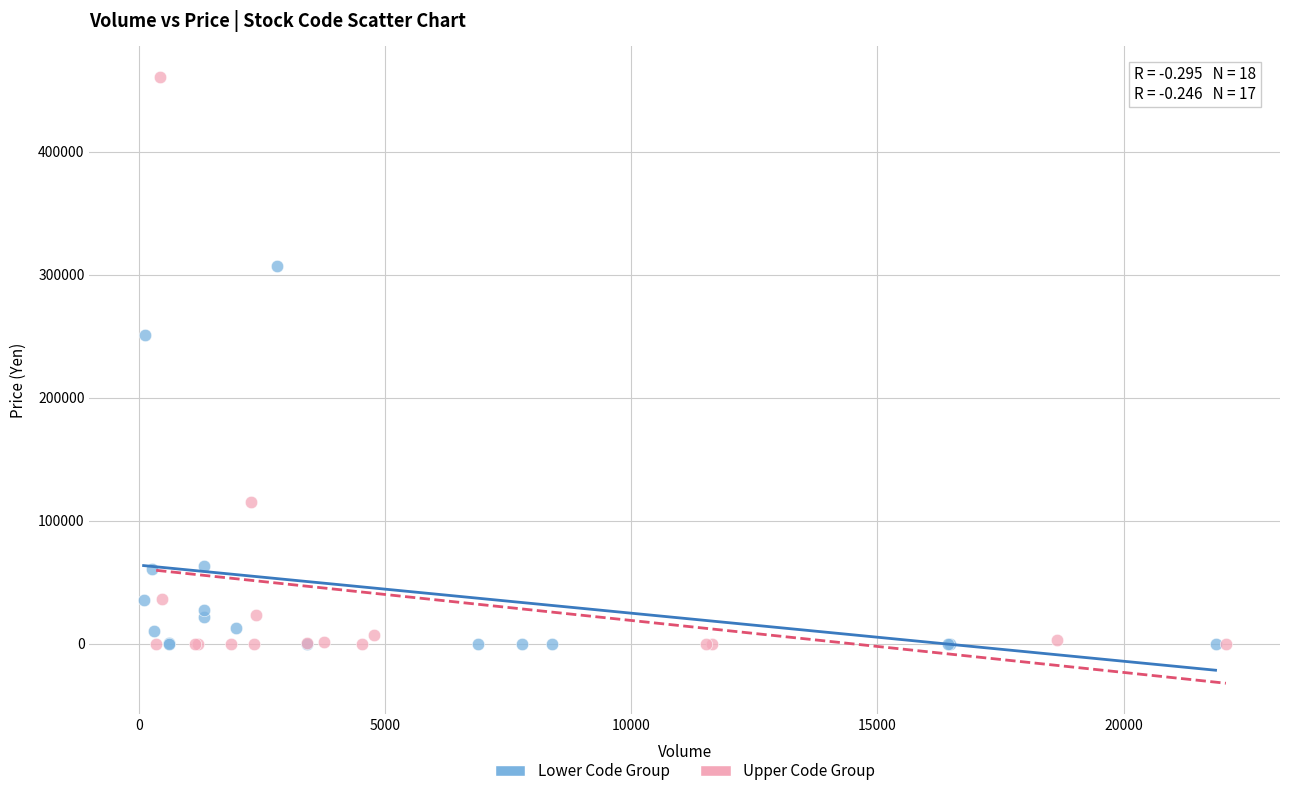

Which series has the largest Y range (max minus min)?

Upper Code Group